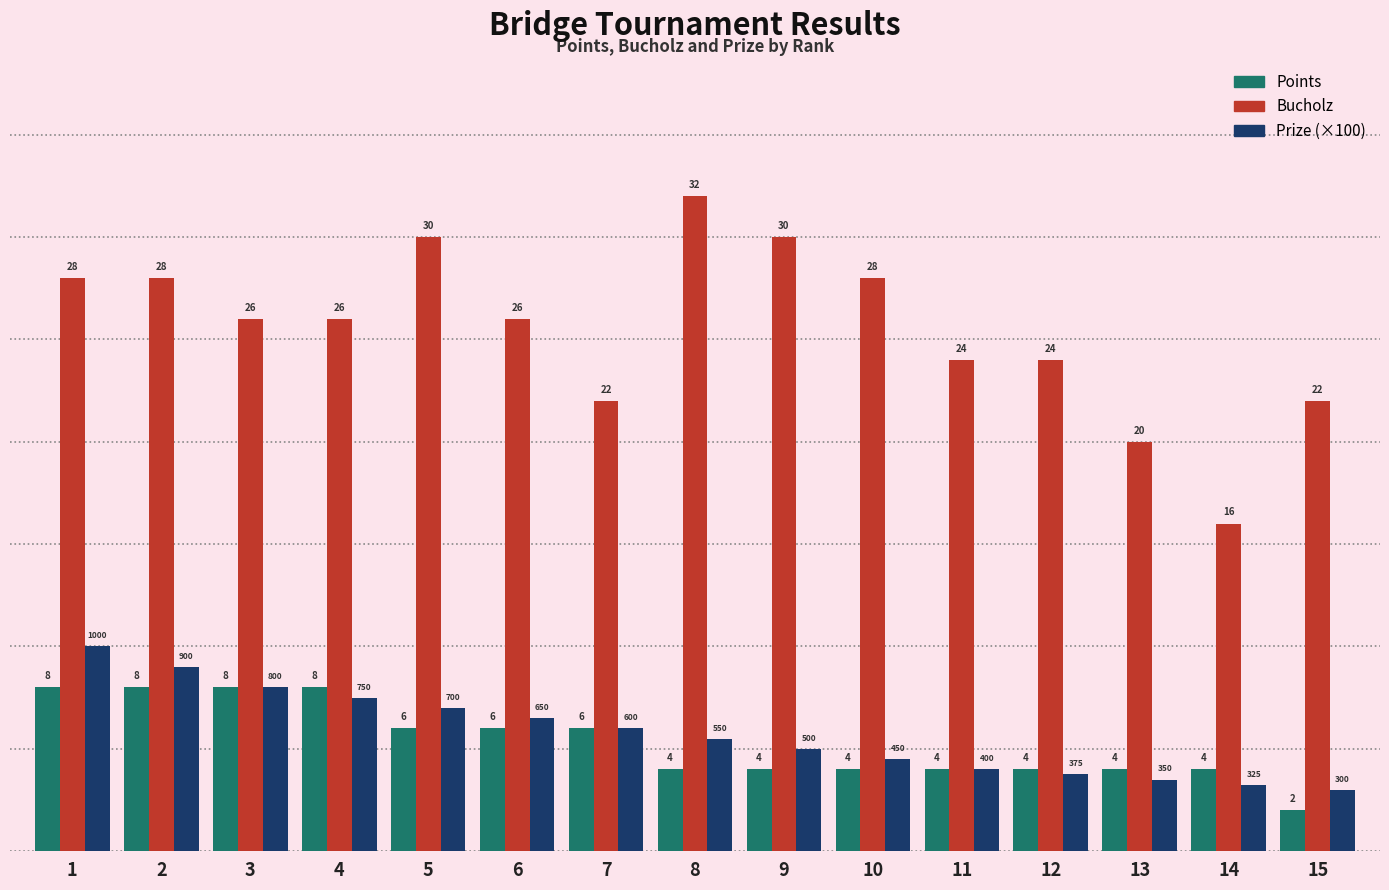

What is the difference between the second highest and minimum values in the Points series?

6.0